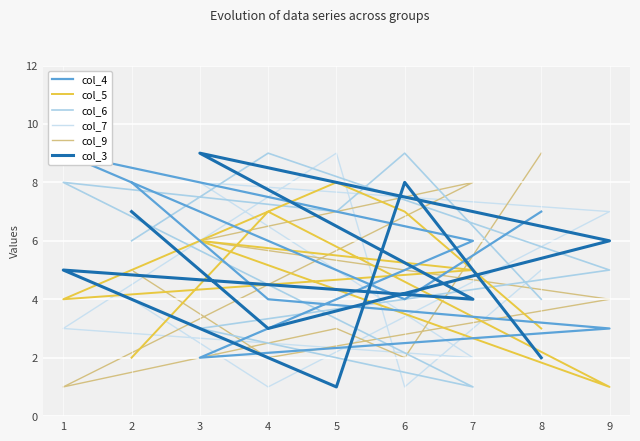

True or false: col_5 has more than 0 interior local peaks.

True